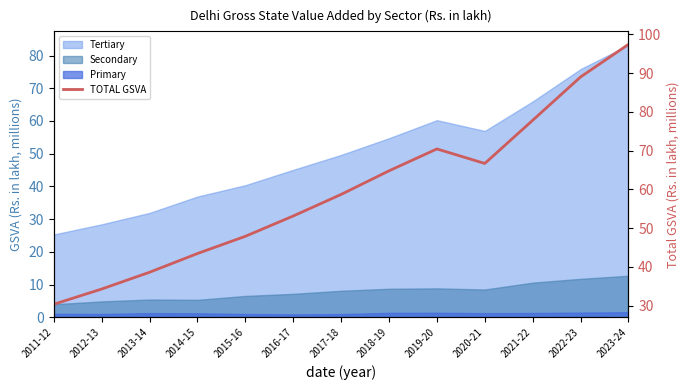

What is the sum of the values at 2017-18 and 2011-12?

89.0